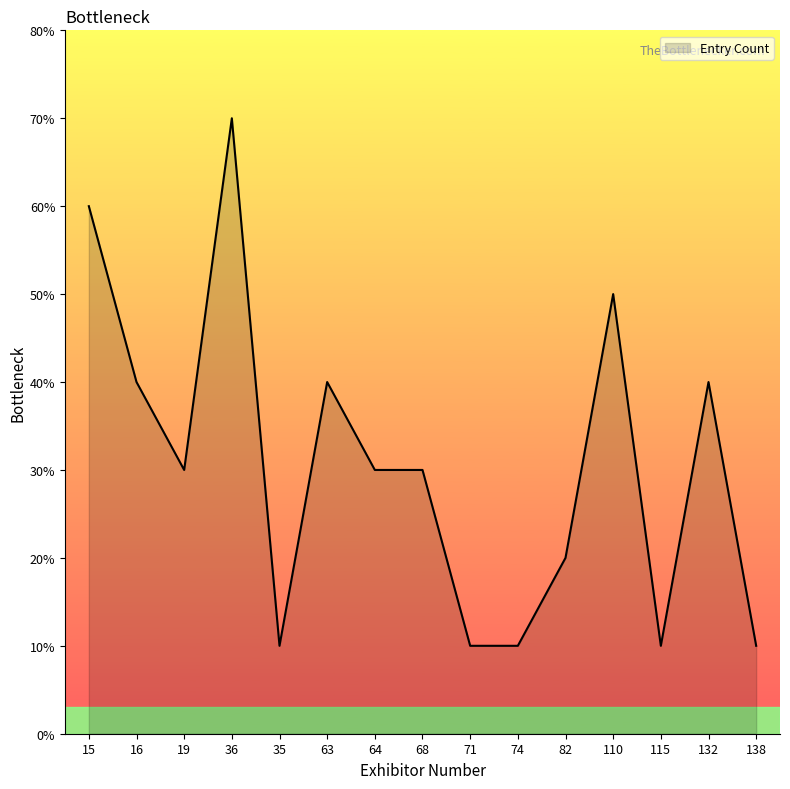

Is this an area chart (filled region under the line)?

Yes